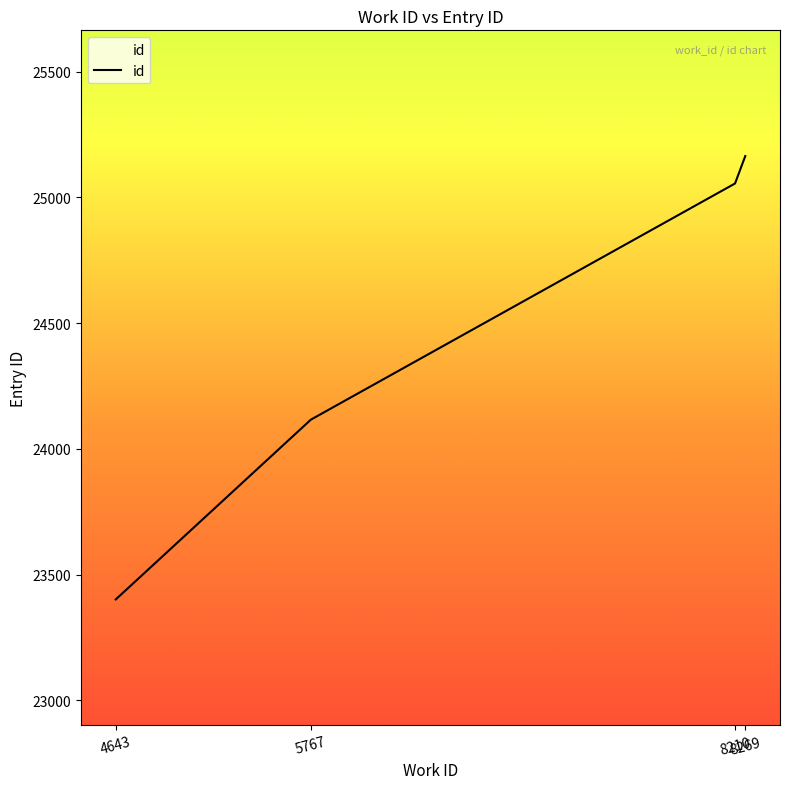

At which category does the chart reach its peak across all series?

8269